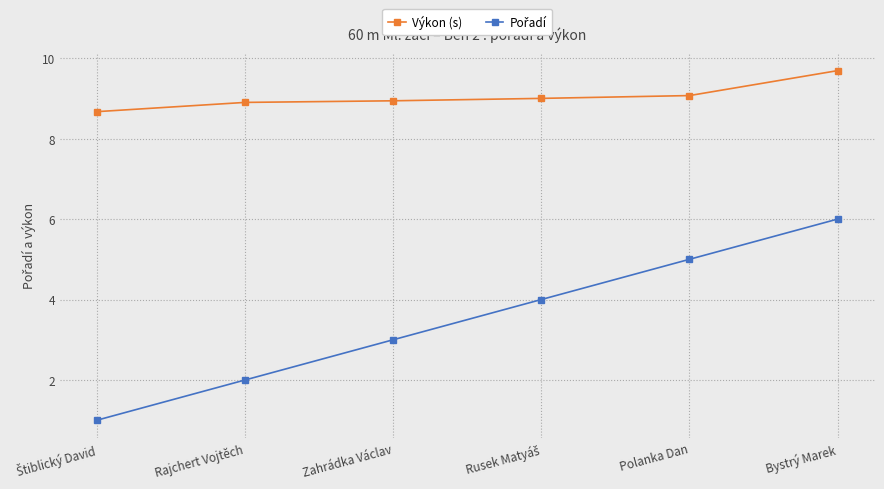

How many series are shown in this chart?

2